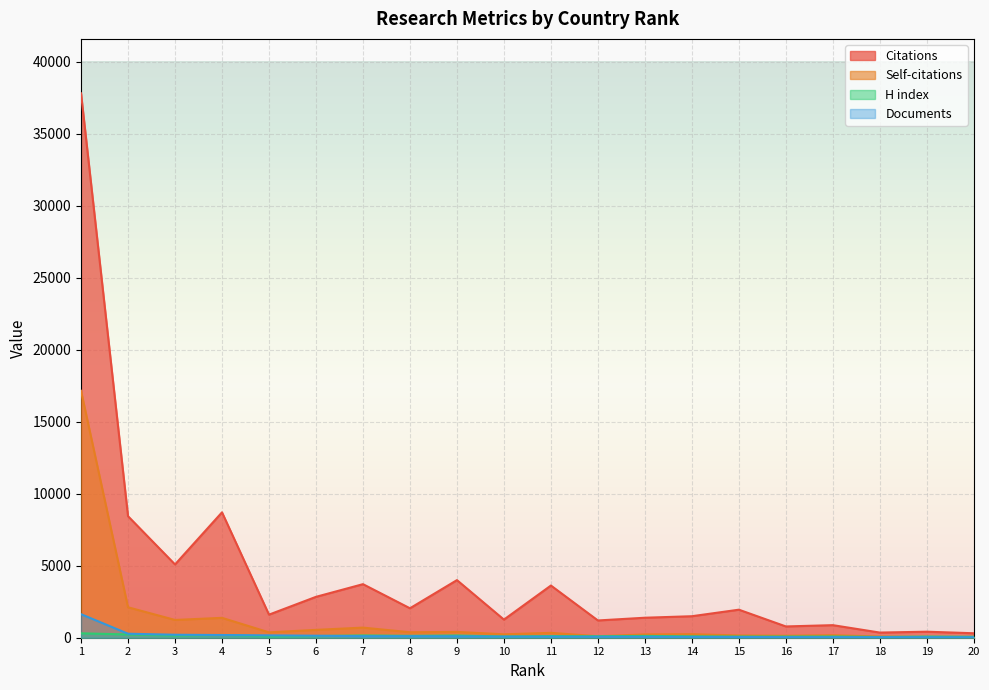

True or false: Documents and Citations intersect in this chart.

False